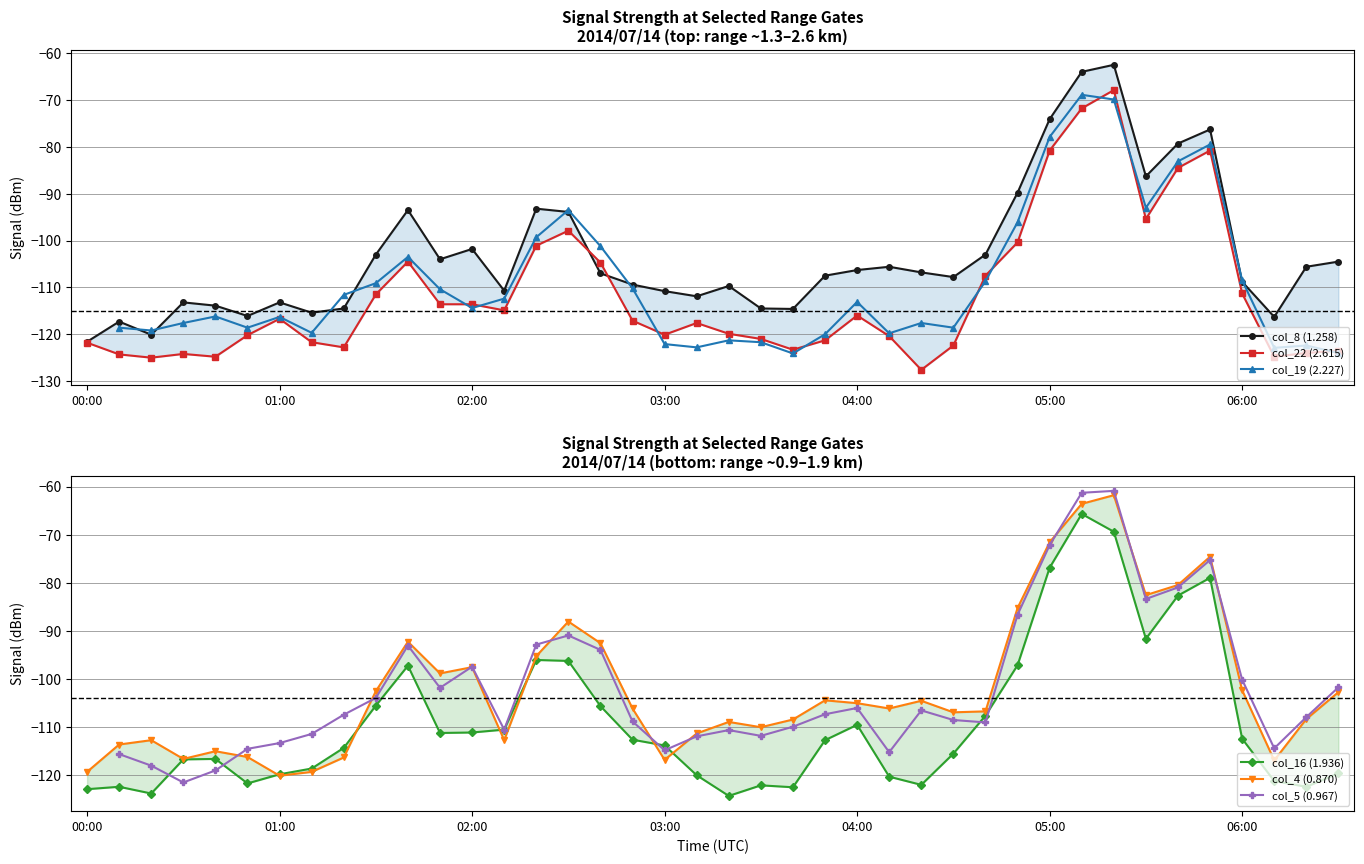

Does the chart have visible grid lines?

Yes